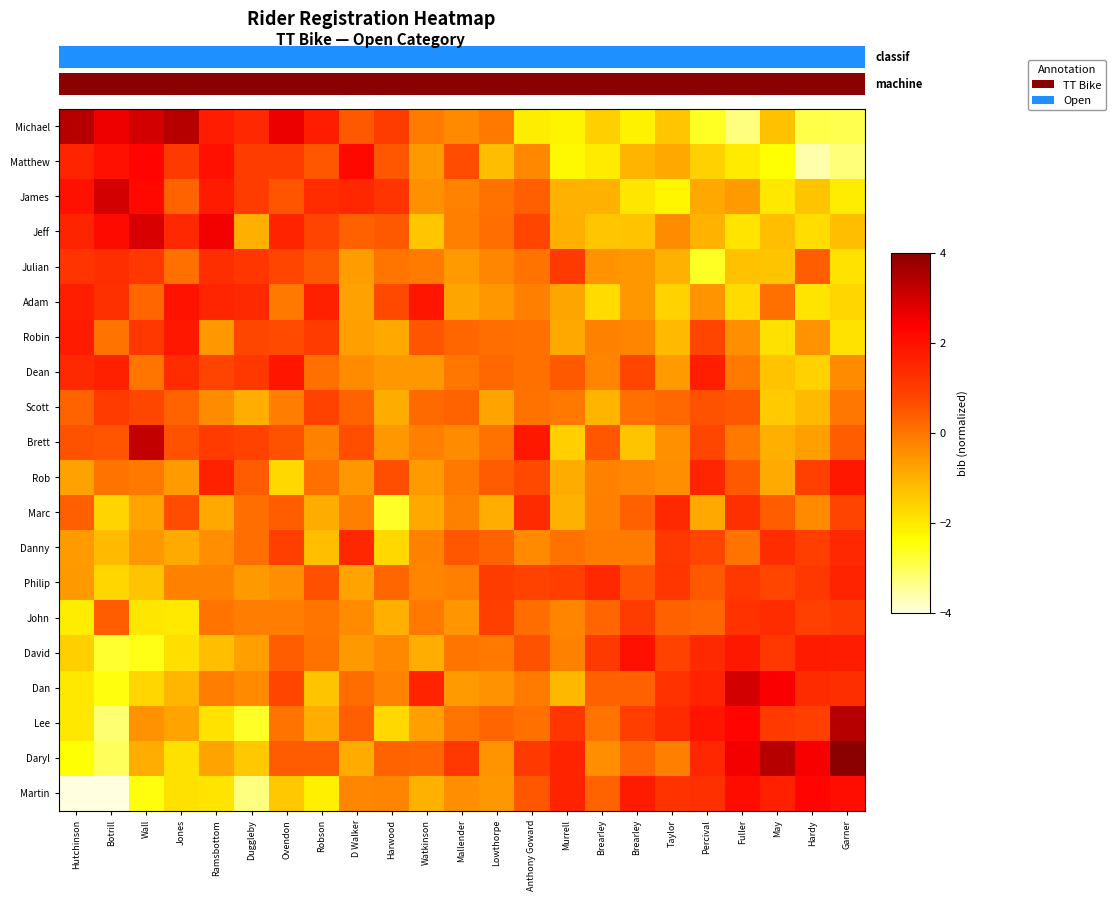

Count the number of data series in this chart.

20